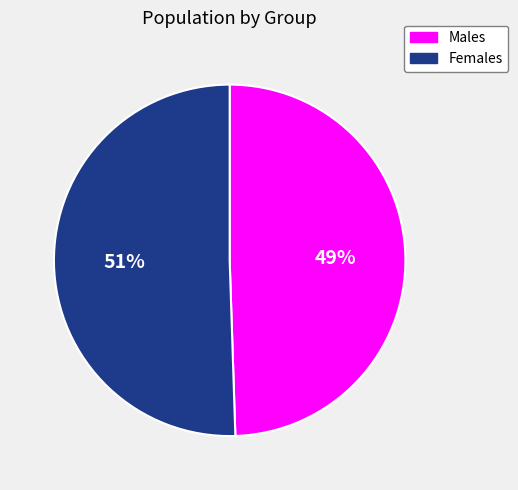

To the nearest percent, what is the average slice percentage?

50%